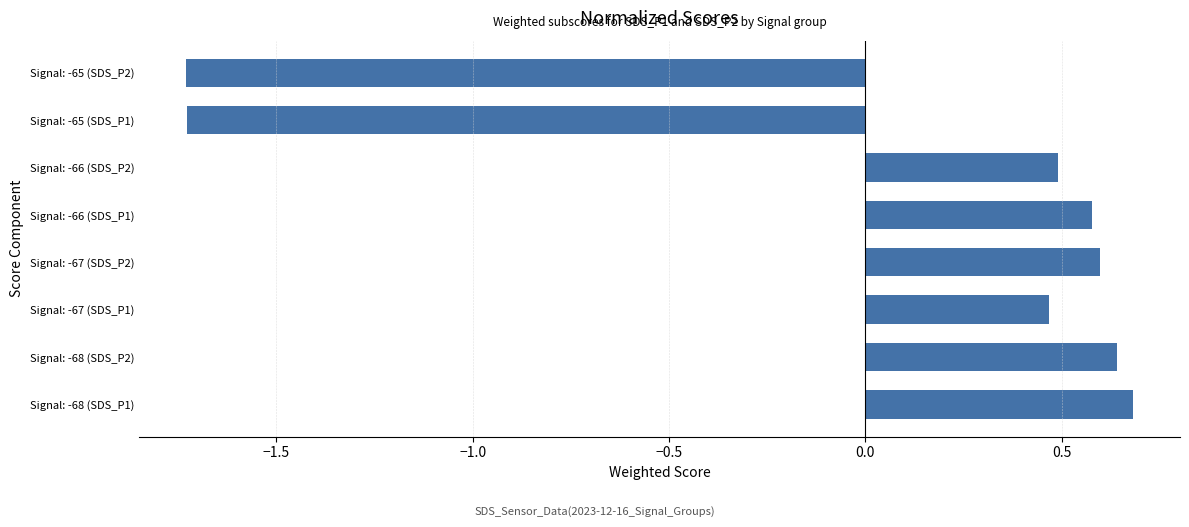

Which has a higher value, Signal: -66 (SDS_P1) or Signal: -68 (SDS_P1)?

Signal: -68 (SDS_P1)